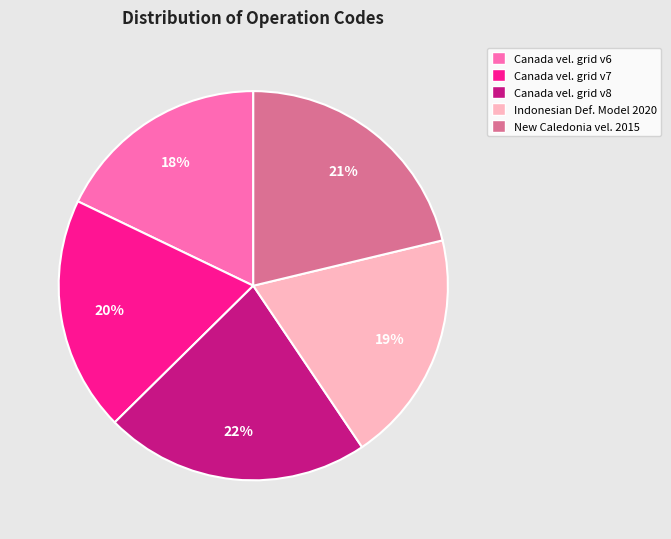

Which category has the smallest portion of the pie?

Canada vel. grid v6